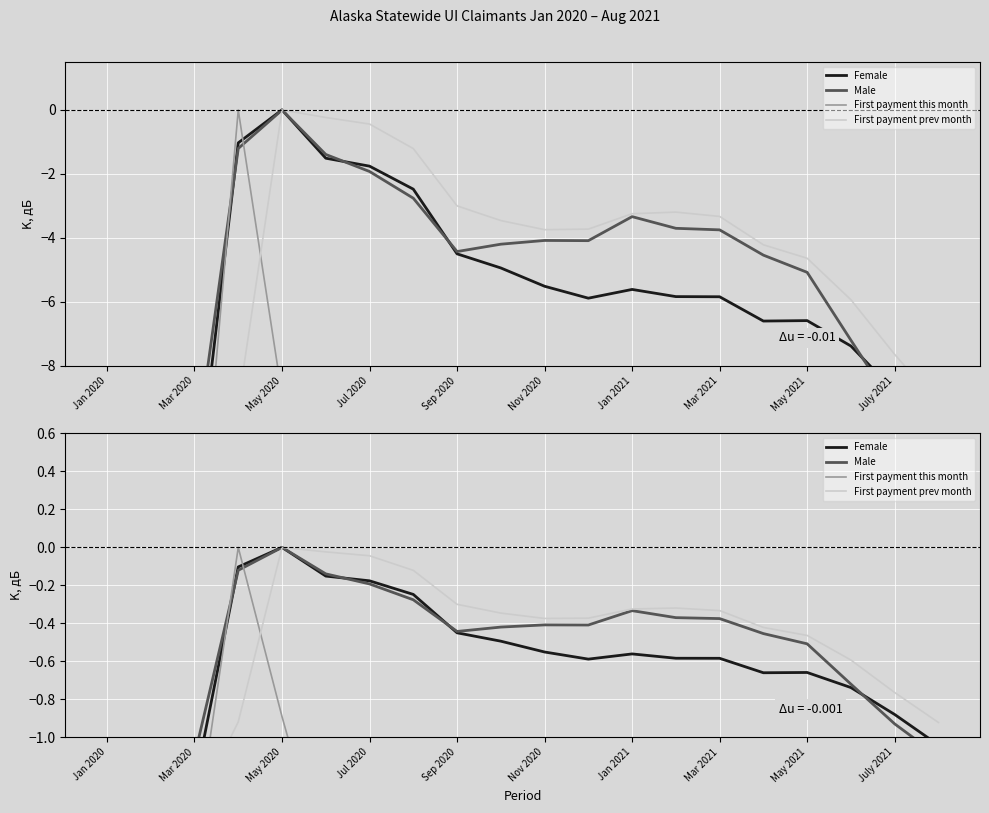

True or false: First payment this month has a value of -3.9 at 17.

False